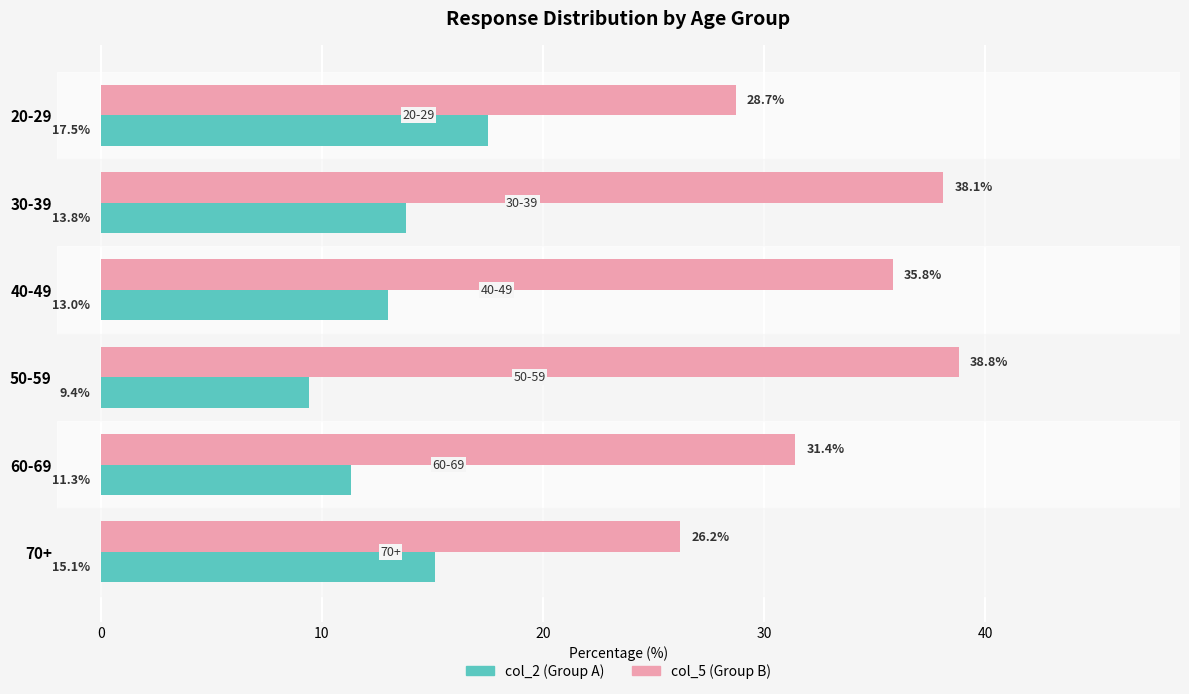

What is the greatest value displayed?

38.8